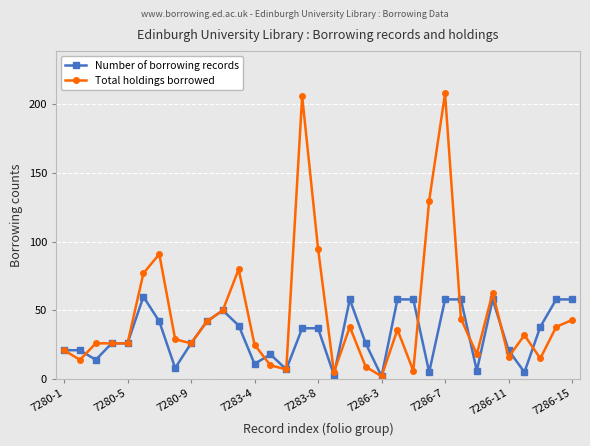

Which series has the largest total across all categories?

Total holdings borrowed